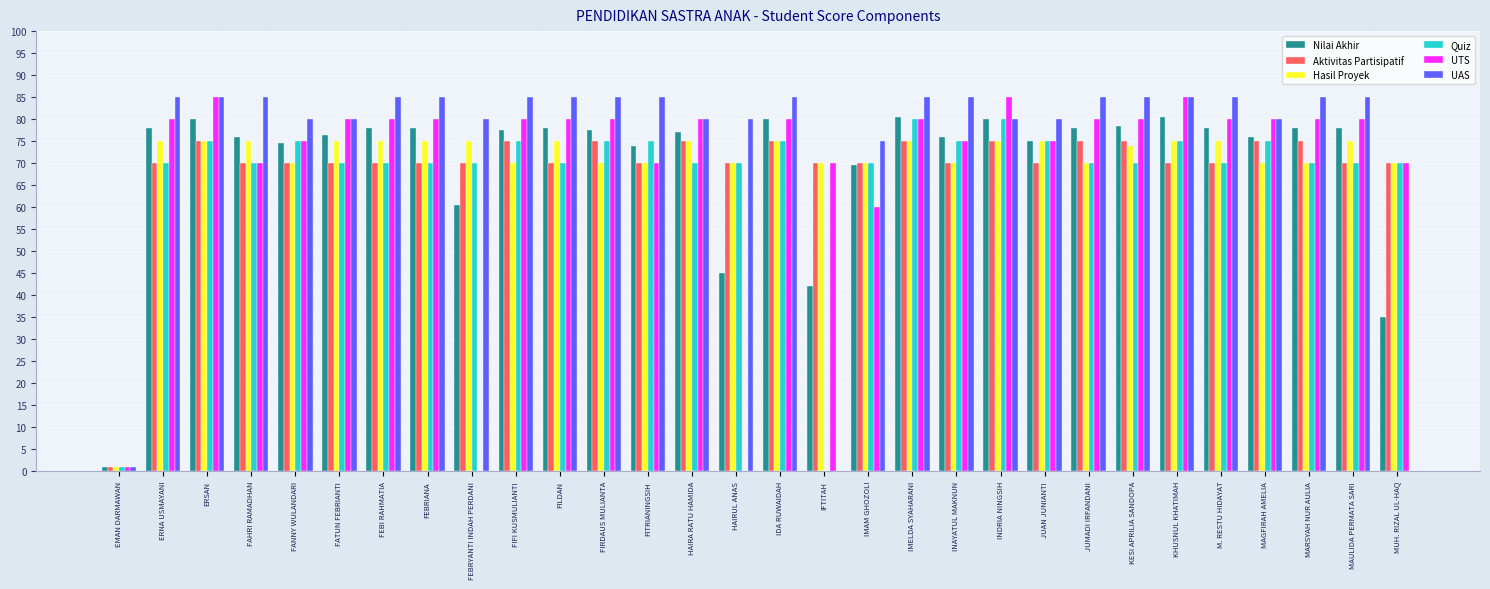

What is the spread (max minus min) of values at IMAM GHOZOLI?

15.0